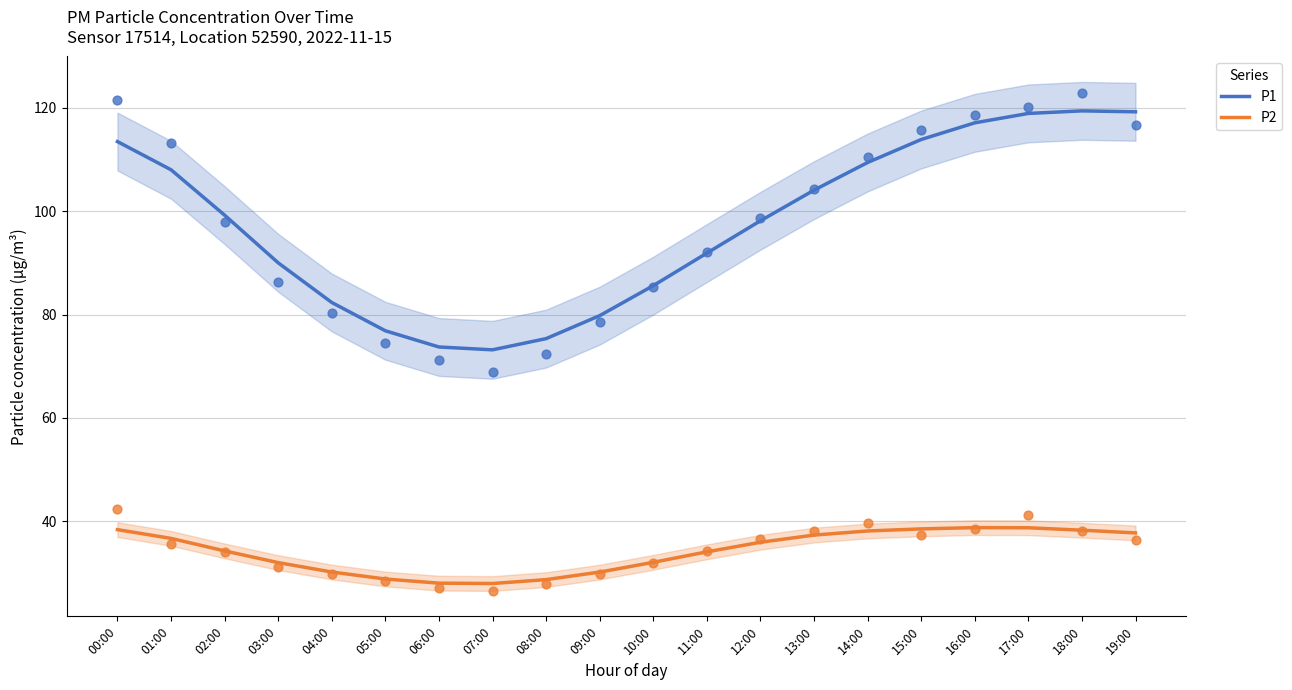

Which series has the largest Y range (max minus min)?

P1